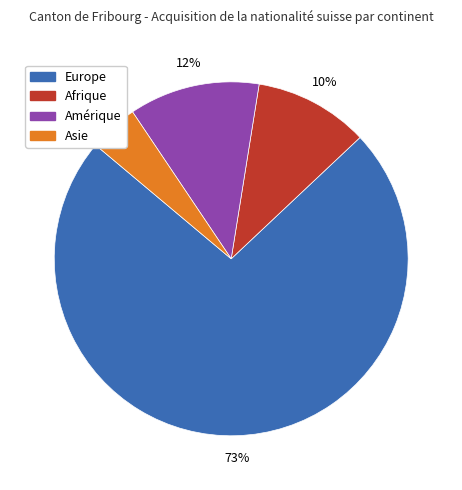

To the nearest percent, what is the combined percentage of Afrique and Amérique?

22%